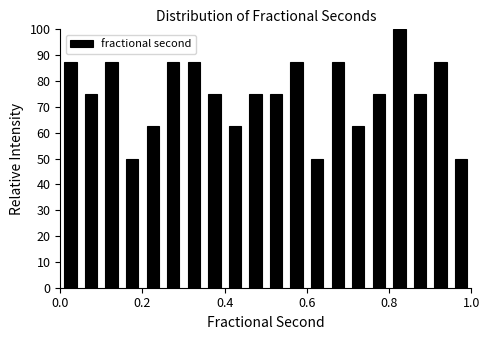

Read against the x-axis, roughly where is the centre of the tallest bar?

0.82